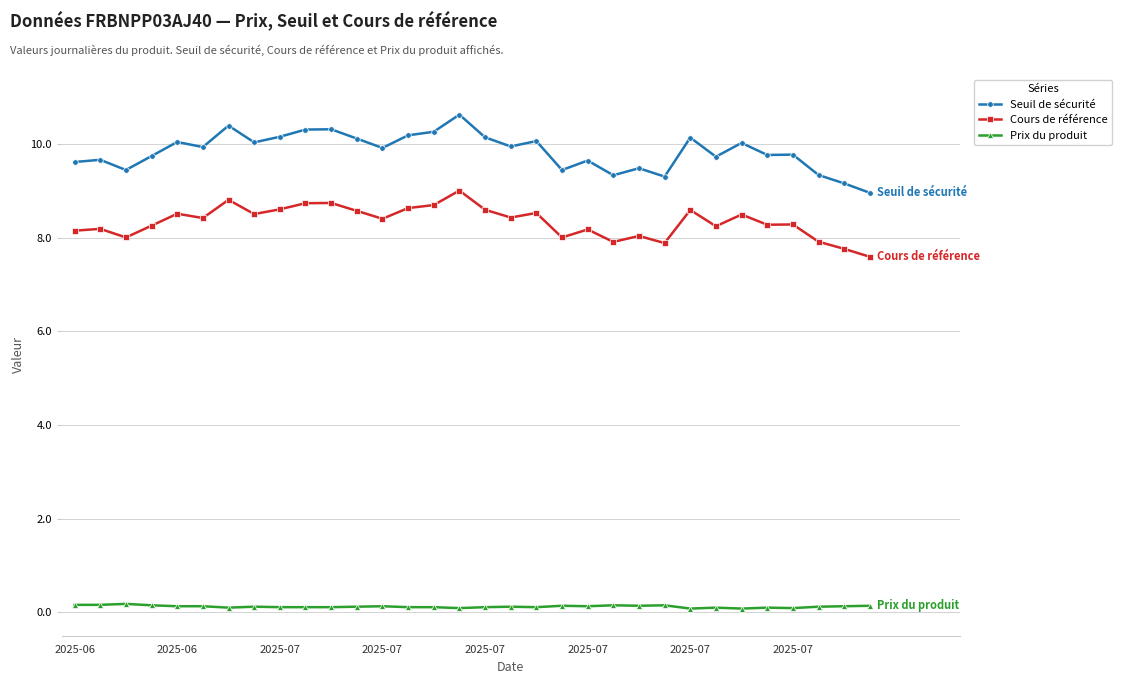

Which series has the widest spread of values?

Seuil de sécurité